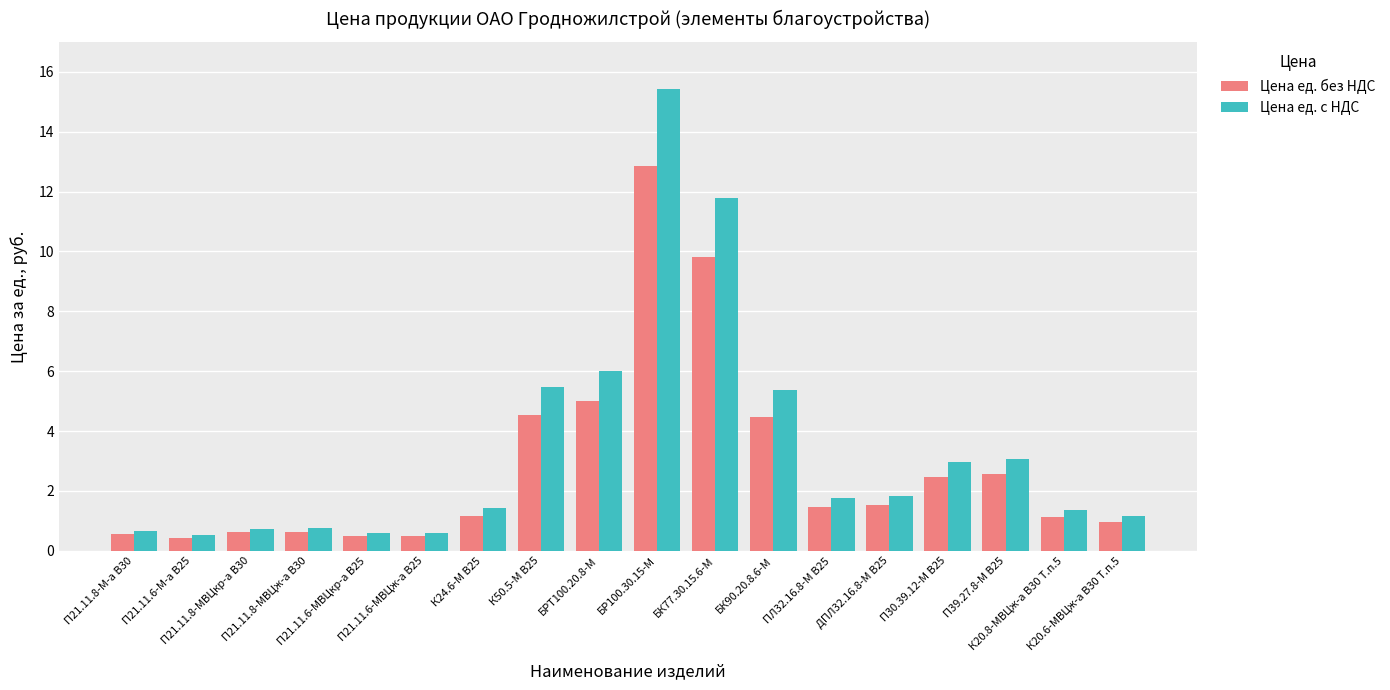

What is the difference between the maximum and minimum values in the Цена ед. с НДС series?

14.9